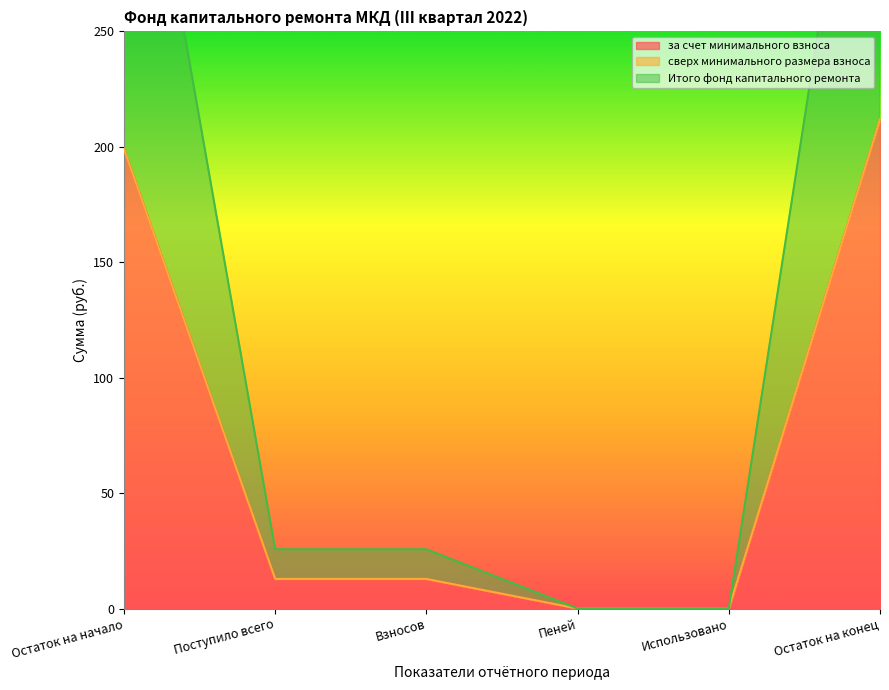

The за счет минимального взноса series shows 0.0 at Использовано. True or false?

True